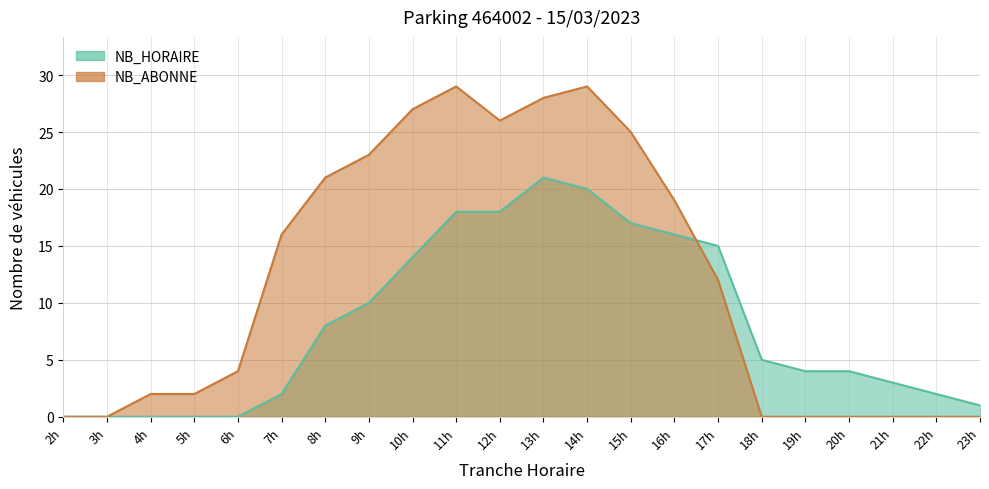

The NB_HORAIRE series shows 18 at 12. True or false?

True